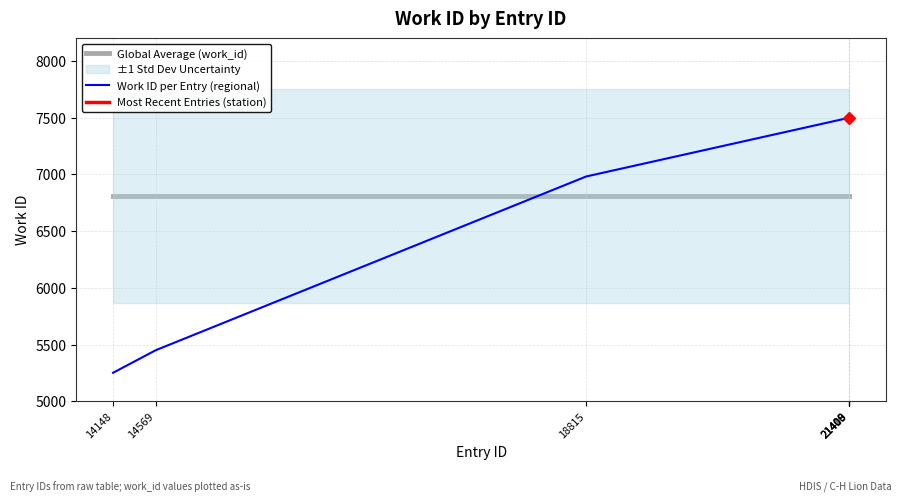

Between 14569 and 14148, which is larger?

14569